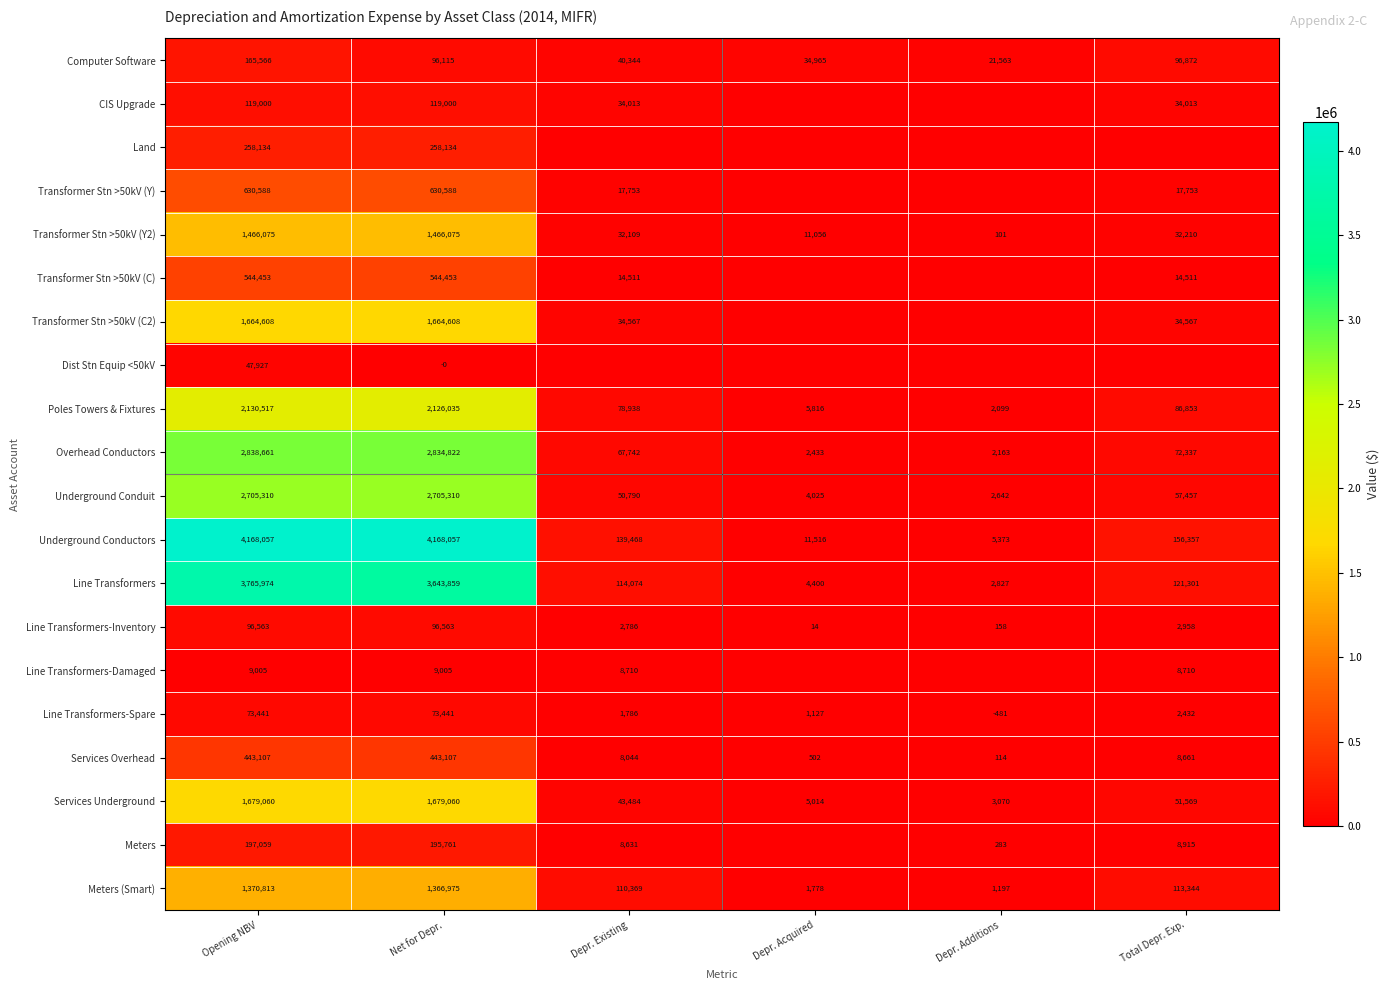

How many data points in Underground Conductors are less than 156357?

3